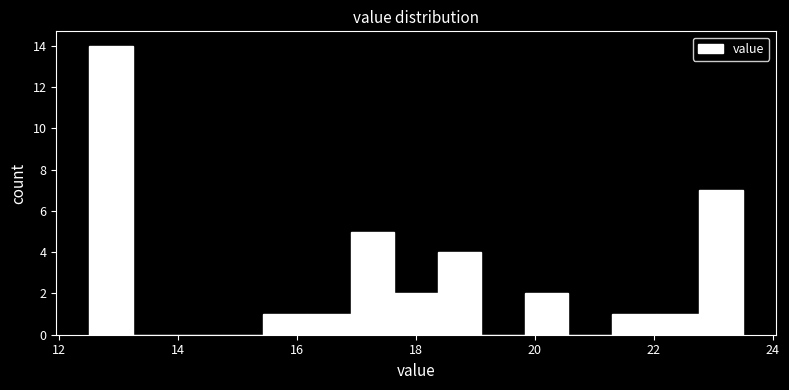

Around what value on the x-axis is the tallest bar? Give the approximate position of its centre, as read against the axis.

12.8